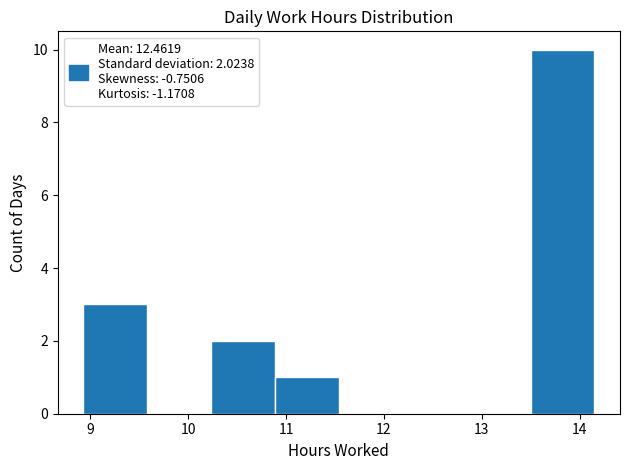

Over which range of the x-axis is the bar tallest?

13.5 to 14.2